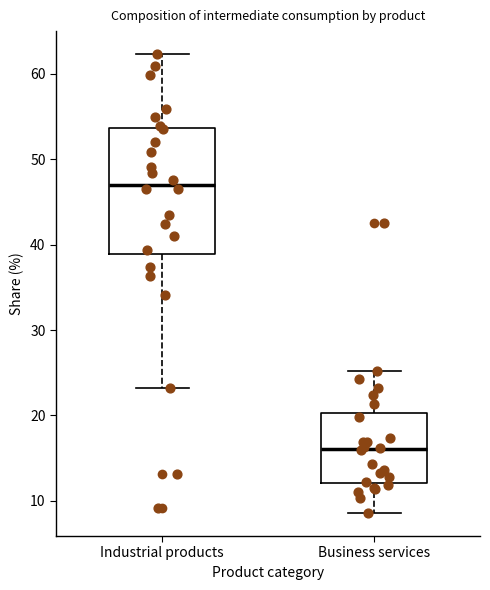

Which box is the tallest, from its lower edge to its upper edge?

Industrial products